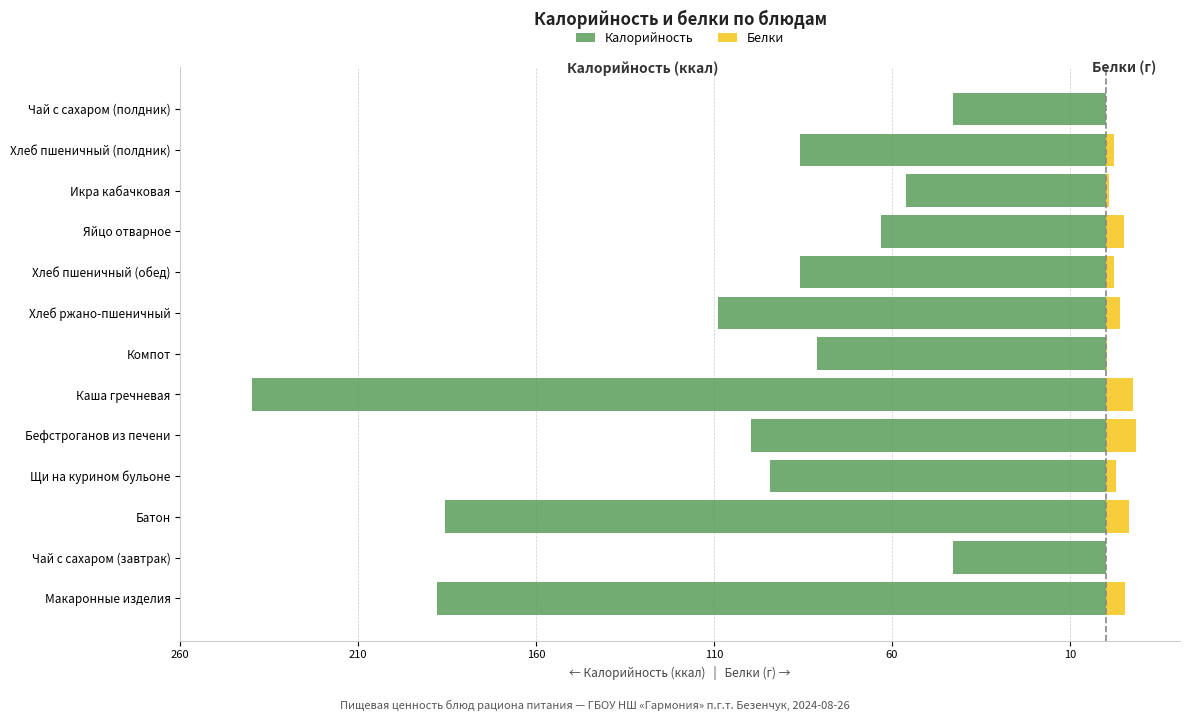

True or false: Белки has a value of 4.4 at Щи на курином бульоне.

False